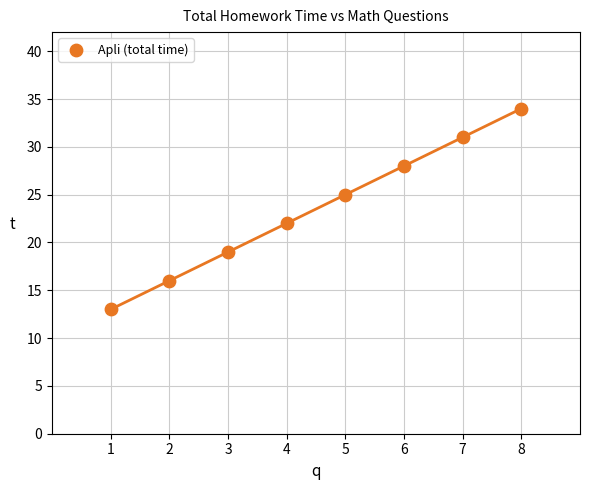

What is the range of Y values (max minus min)?

21